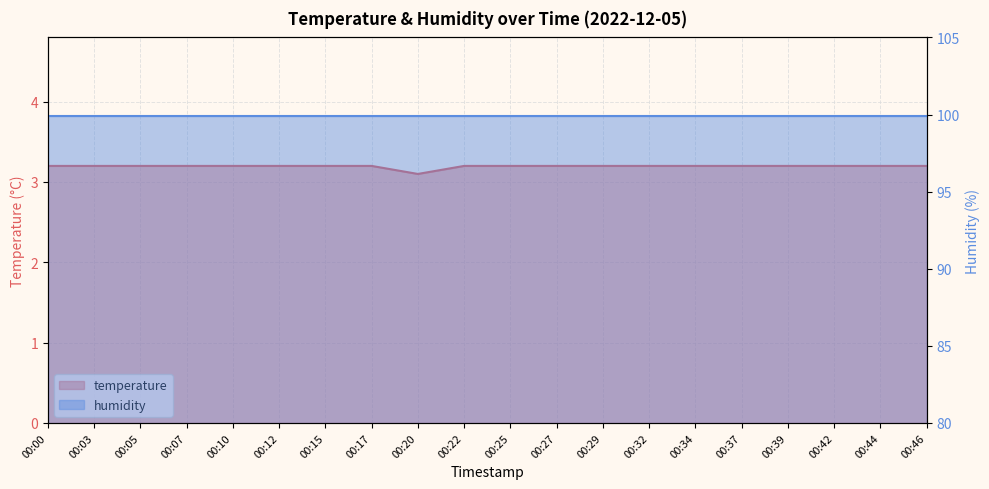

What are all the series names shown in the legend?

temperature, humidity